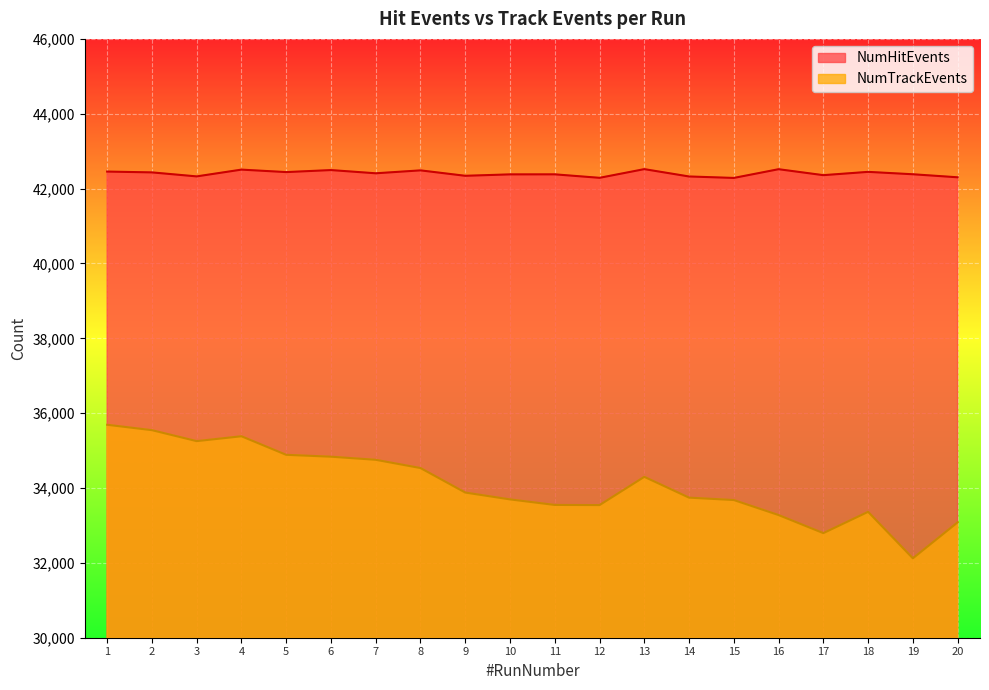

What is the lowest value of the NumHitEvents series?

42285